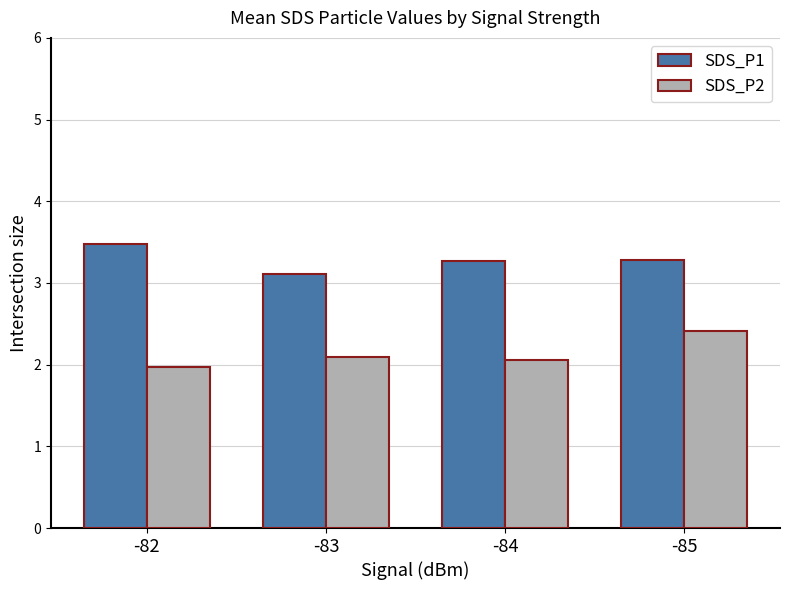

Are the bars grouped side by side (vs. stacked)?

Yes